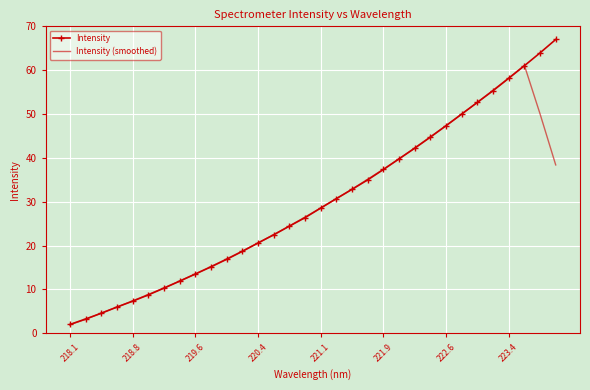

True or false: Intensity (smoothed) has more than 2 points higher than both neighbors.

False